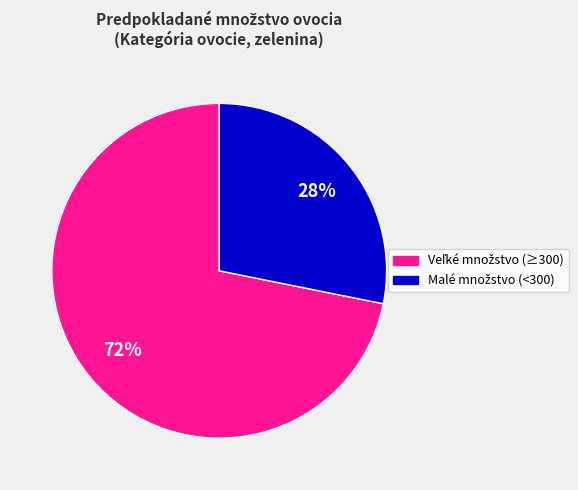

To the nearest percent, what is the average slice percentage?

50%